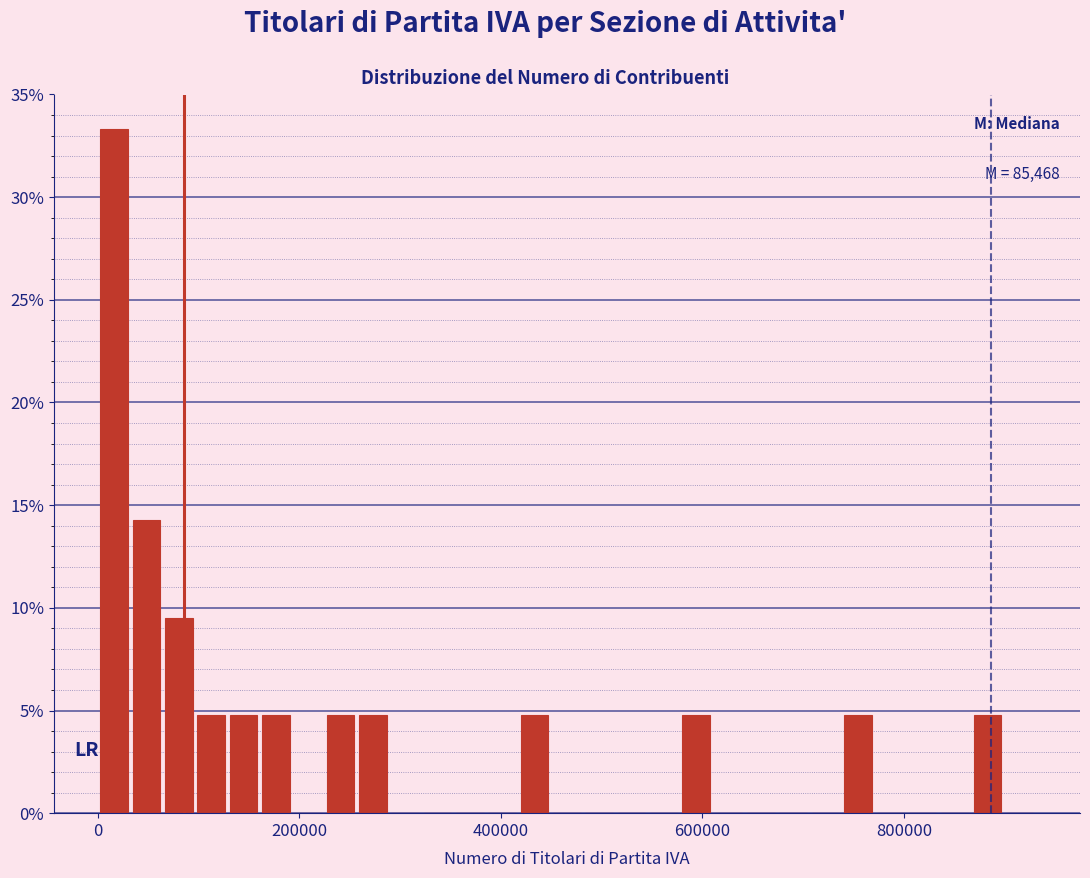

Read against the x-axis, roughly where is the centre of the tallest bar?

20000